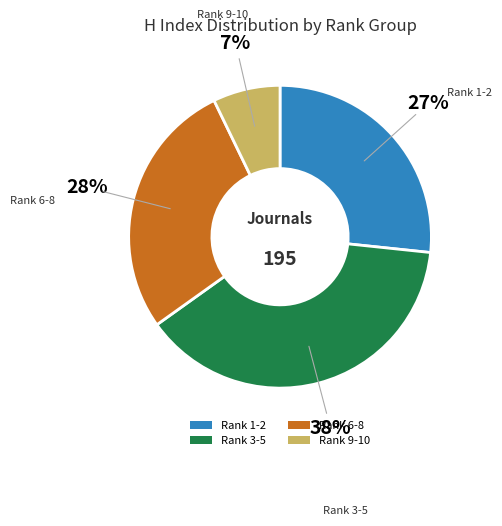

Which category has the smallest portion of the pie?

Rank 9-10